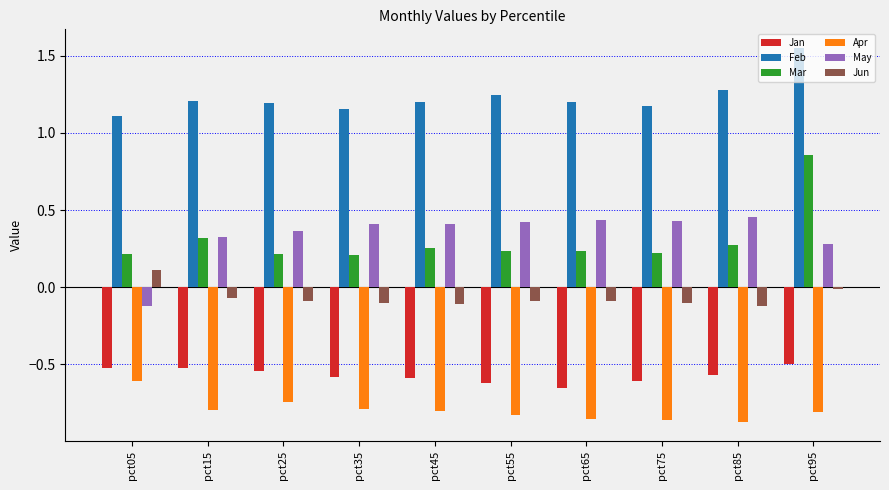

Where is Apr nearest to the value 0?

pct05